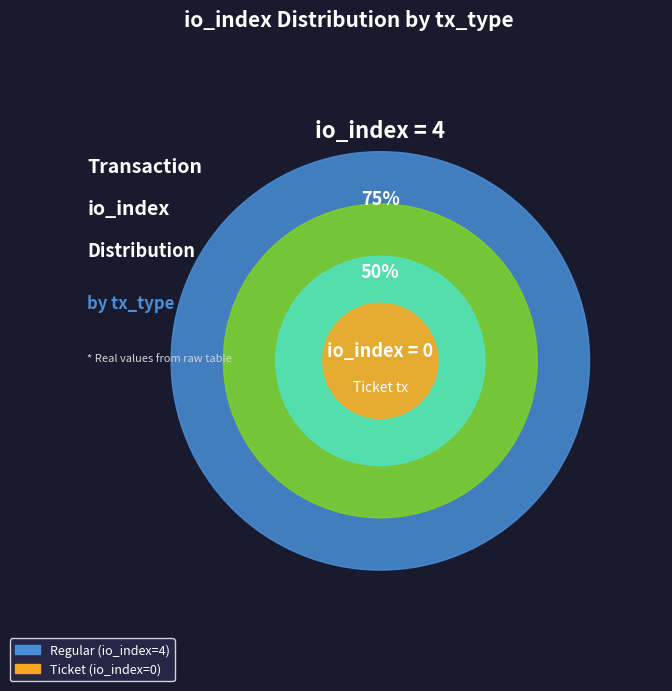

Is there any slice that represents more than half of the pie?

Yes